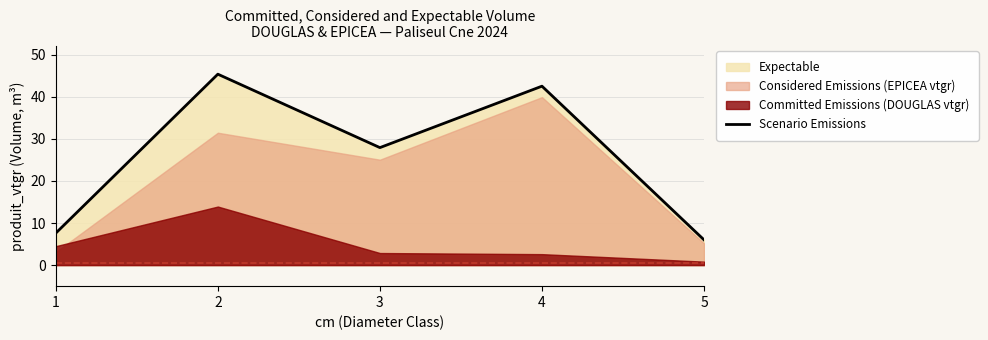

Which category has the highest value across all series?

2